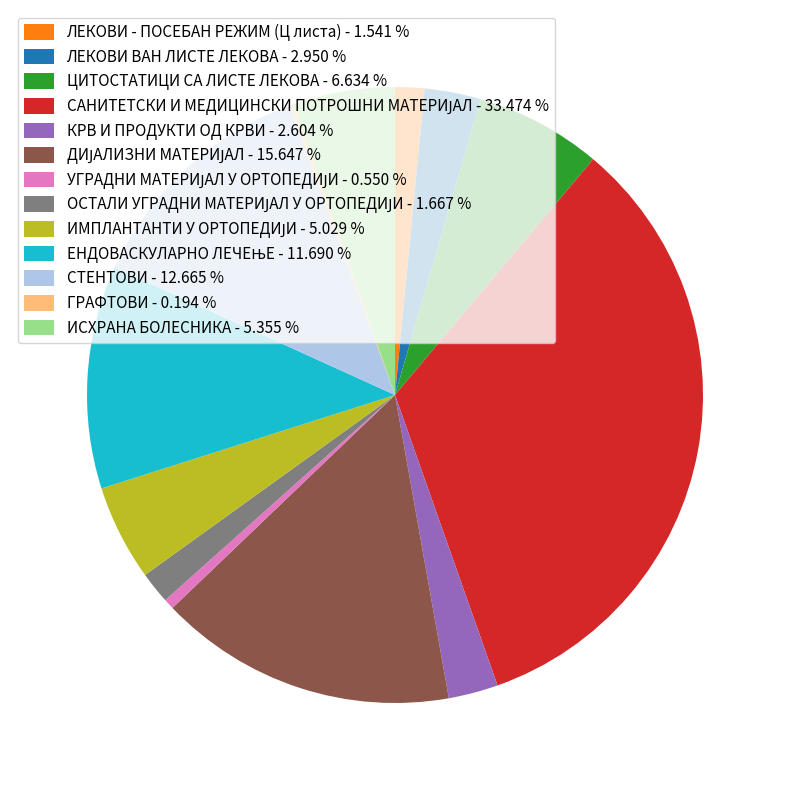

Is there any slice that represents more than half of the pie?

No